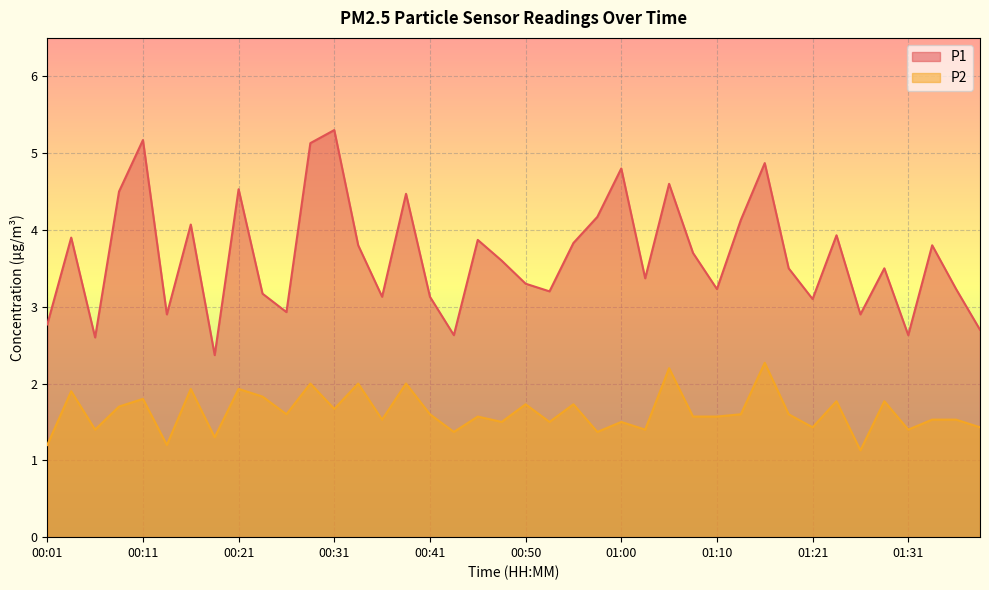

Reading left to right, list all the values displayed in this chart.

P1: 2.8	3.9	2.6	4.5	5.2	2.9	4.1	2.4	4.5	3.2	2.9	5.1	5.3	3.8	3.1	4.5	3.1	2.6	3.9	3.6	3.3	3.2	3.8	4.2	4.8	3.4	4.6	3.7	3.2	4.1	4.9	3.5	3.1	3.9	2.9	3.5	2.6	3.8	3.2	2.7
P2: 1.2	1.9	1.4	1.7	1.8	1.2	1.9	1.3	1.9	1.8	1.6	2.0	1.7	2.0	1.5	2.0	1.6	1.4	1.6	1.5	1.7	1.5	1.7	1.4	1.5	1.4	2.2	1.6	1.6	1.6	2.3	1.6	1.4	1.8	1.1	1.8	1.4	1.5	1.5	1.4